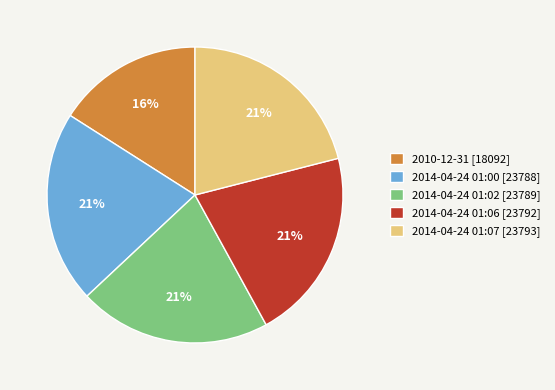

Combined, do 2014-04-24 01:00 and 2014-04-24 01:07 account for over 50%?

No